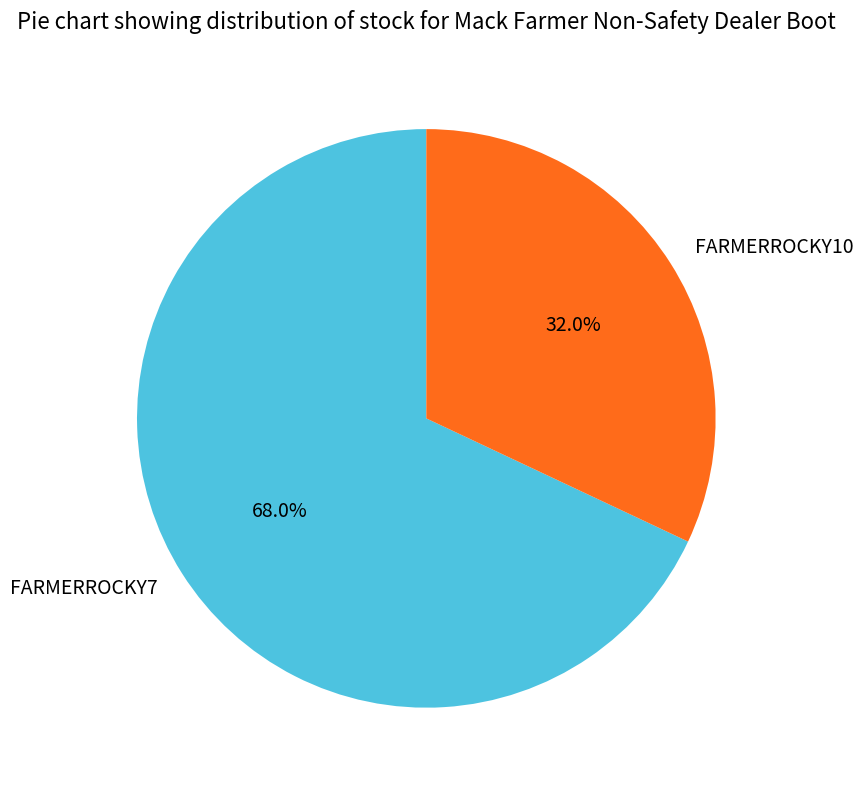

Count the number of slices in the pie.

2